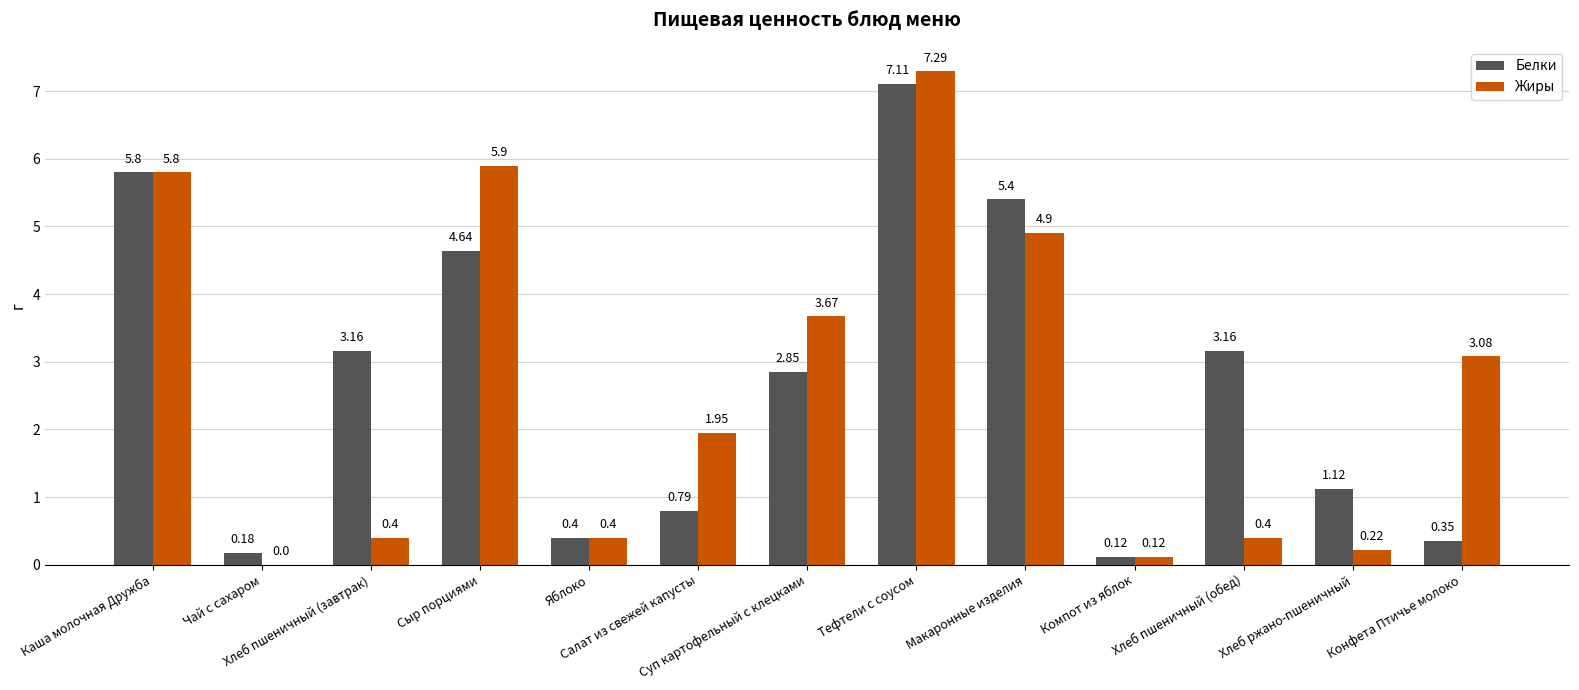

Which series has the largest total across all categories?

Белки